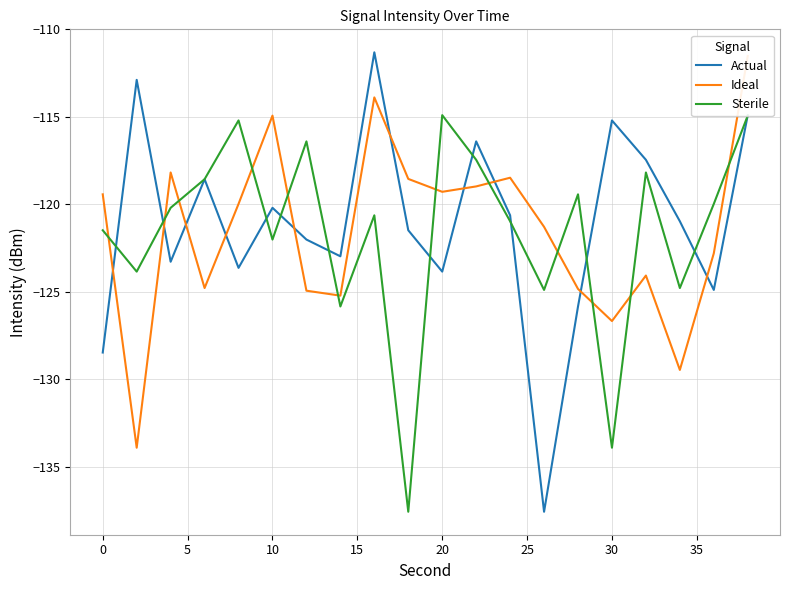

Which series ends up on top after the final intersection of Actual and Sterile?

Actual